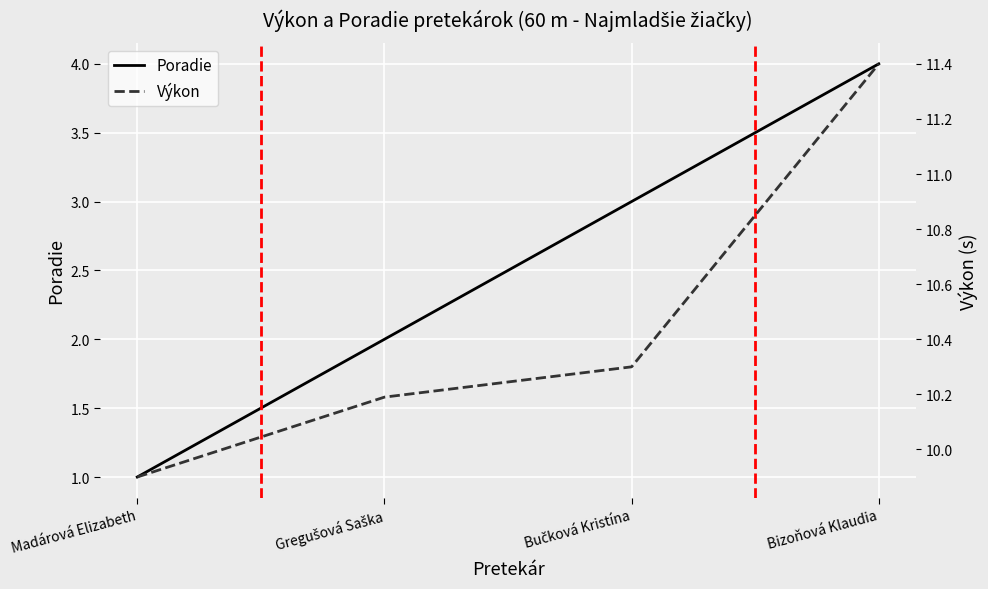

Is this an area chart (filled region under the line)?

No